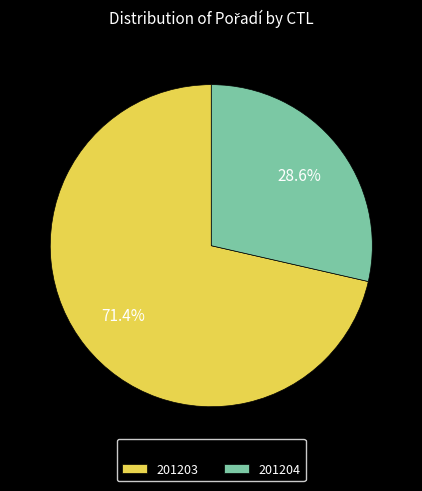

The 201204 slice represents 34% of the pie. True or false?

False